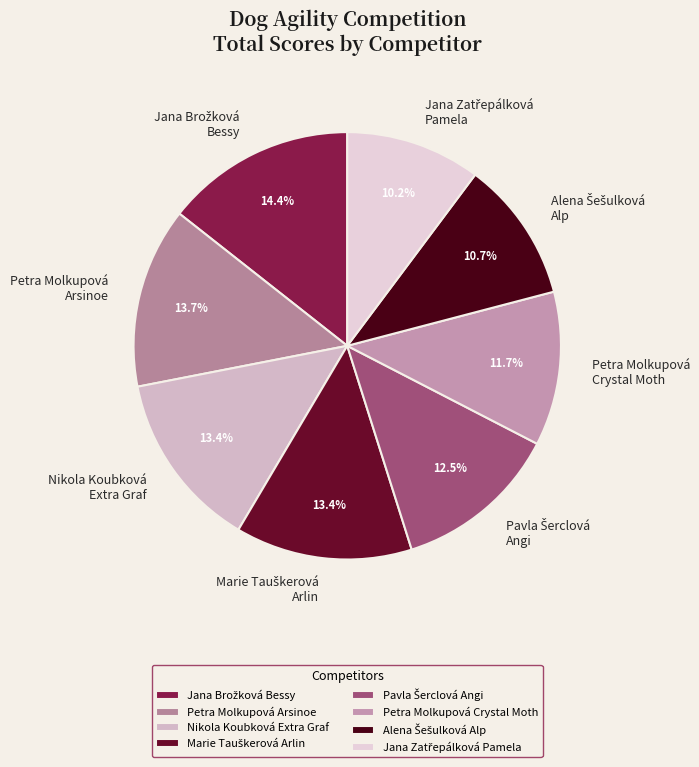

Does any single category account for the majority?

No